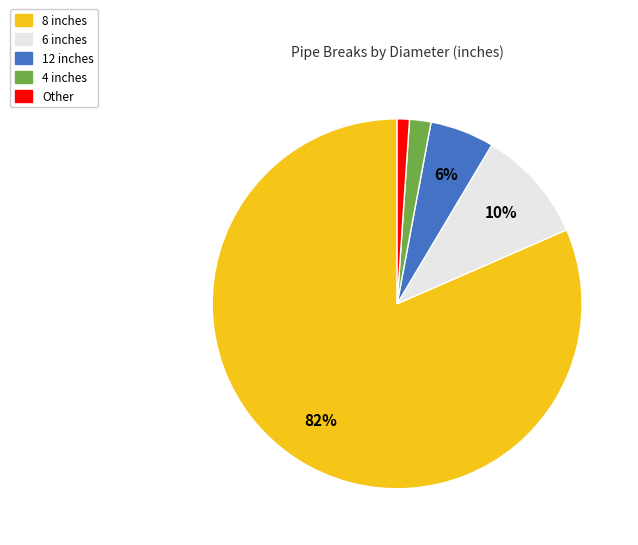

To the nearest percent, what is the average slice percentage?

20%